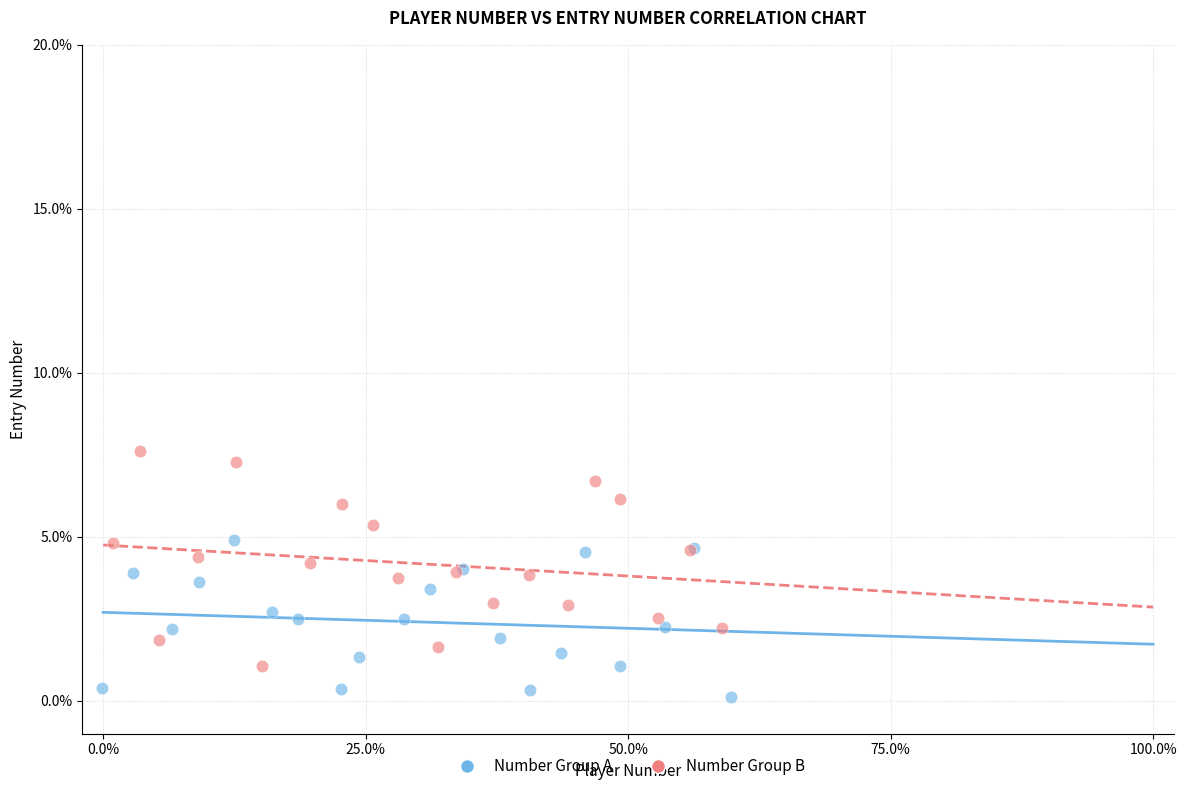

Which series reaches the minimum Y coordinate?

Number Group A